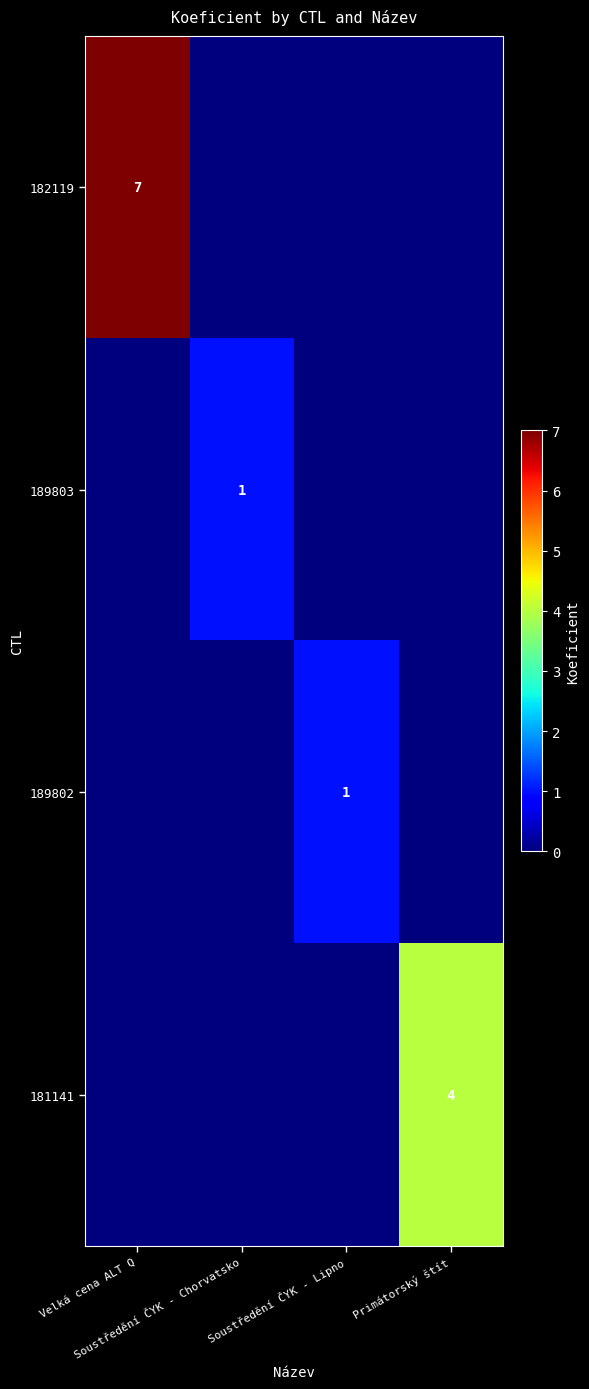

At which category is the sum across all series the highest?

Velká cena ALT Q